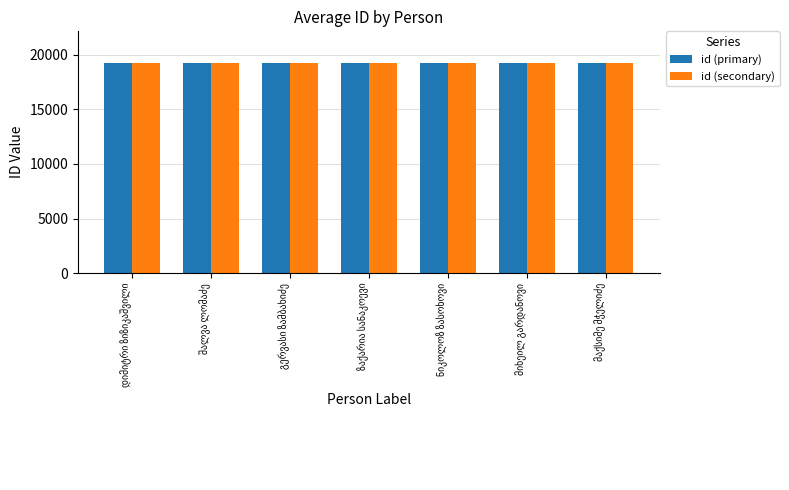

How many bars are there in total?

14